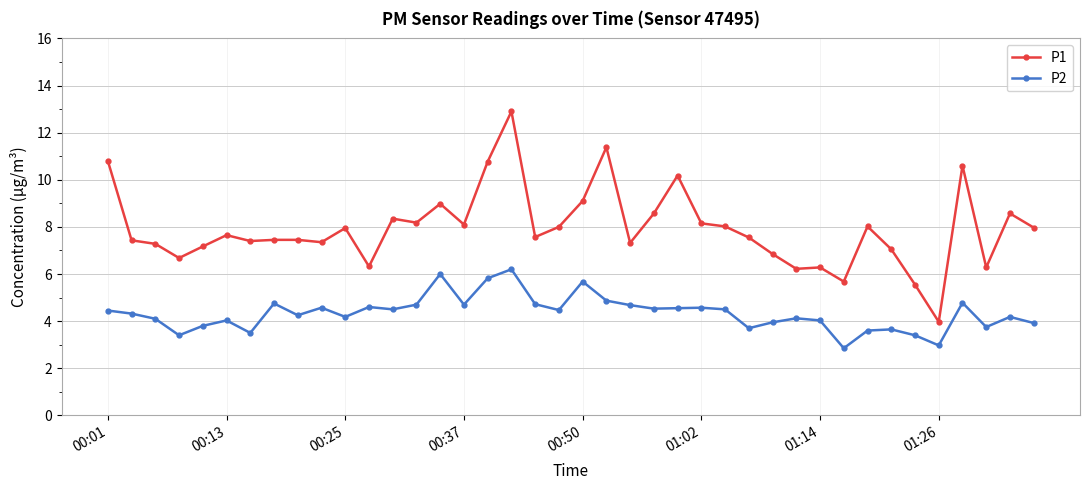

True or false: P1 and P2 cross at least once.

False